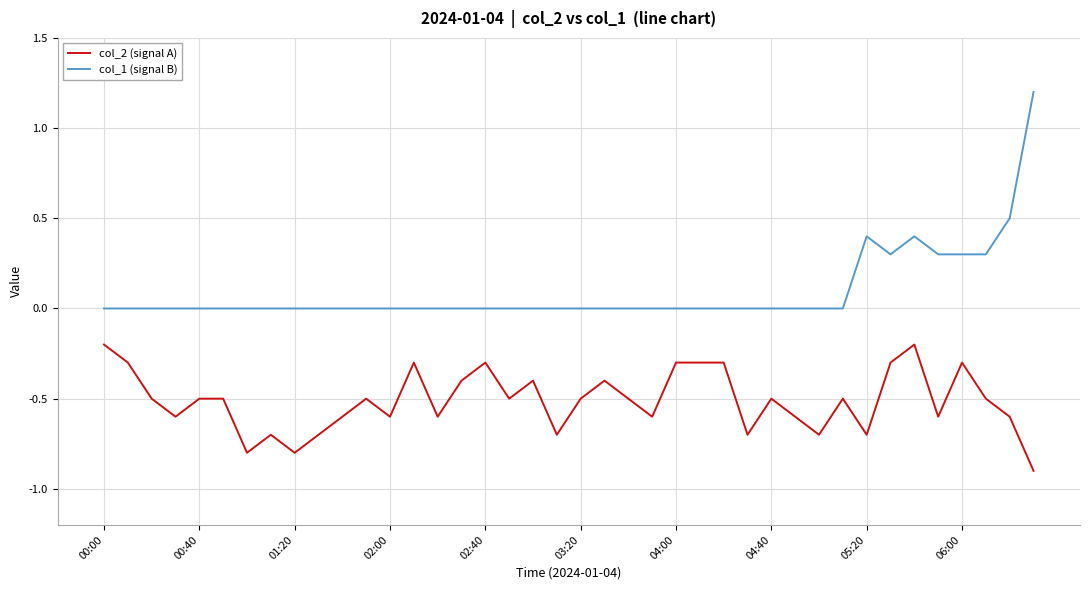

How many lines are shown in the chart?

2